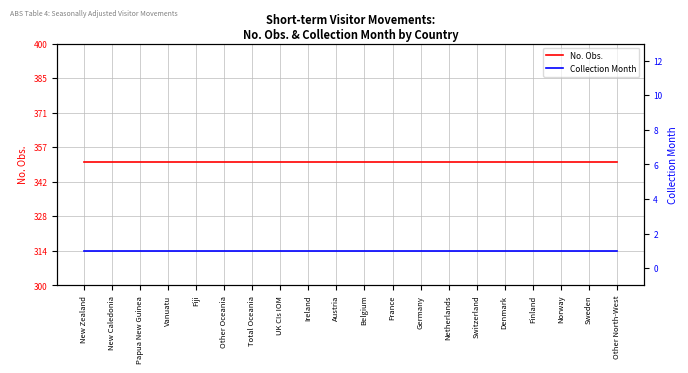

True or false: Collection Month and No. Obs. cross at least once.

False